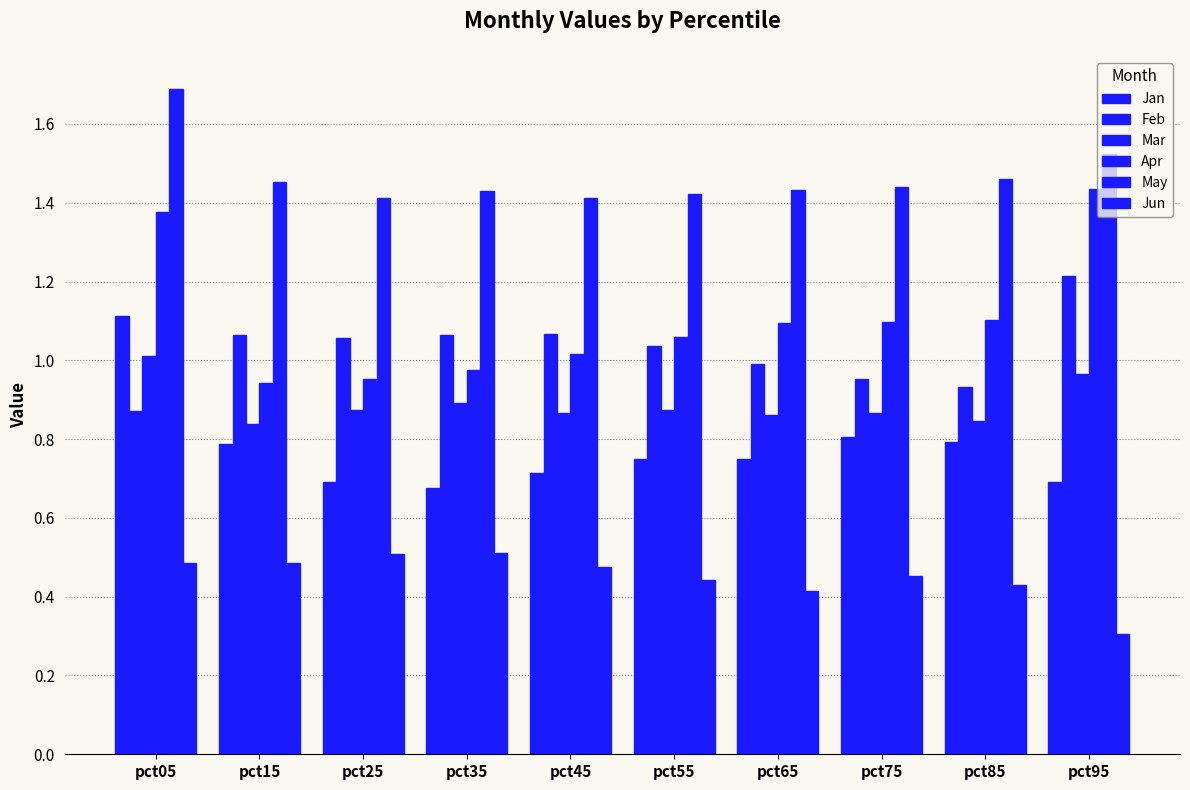

What is the difference between the second highest and second lowest values in the Jun series?

0.1